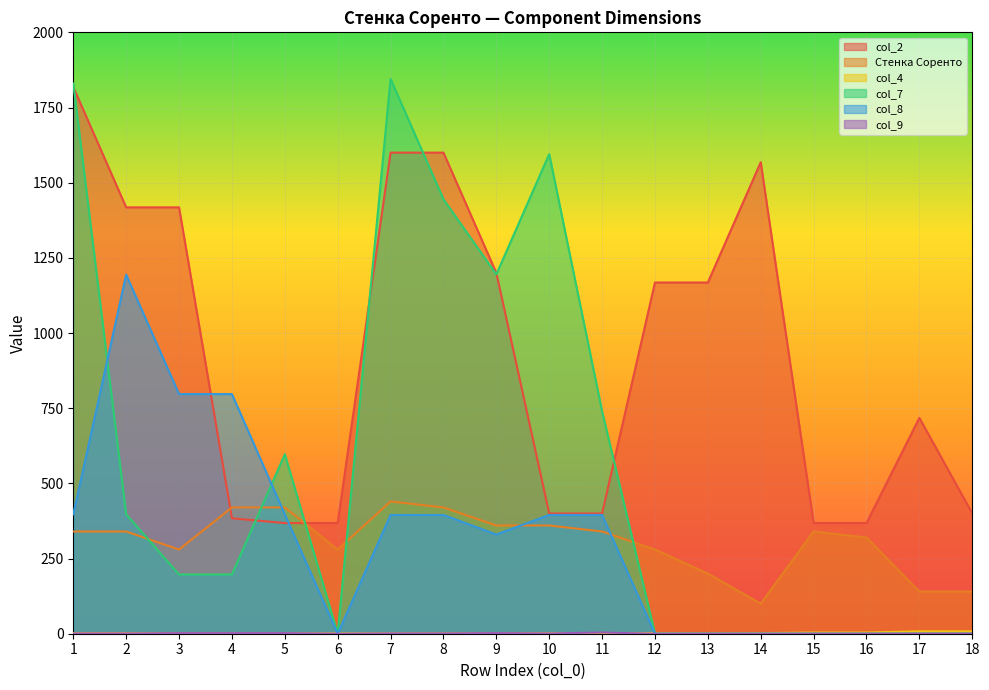

Where is col_8 nearest to the value 597?

1